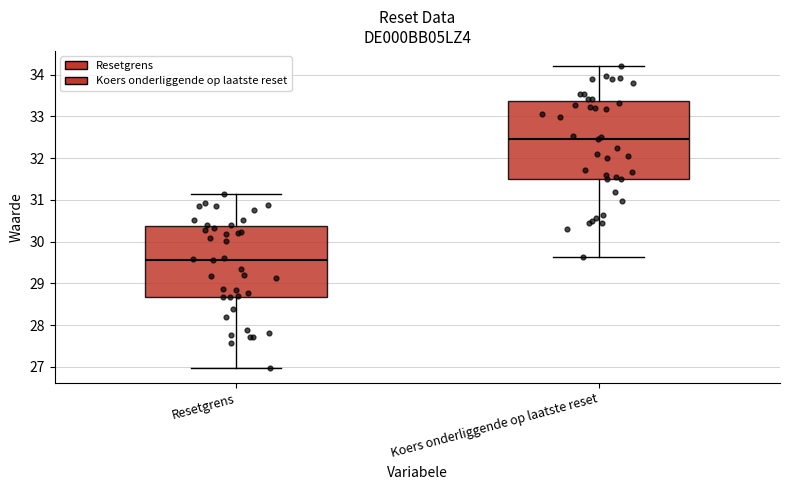

Comparing the boxes themselves (not the whiskers), which one is the tallest?

Koers onderliggende op laatste reset